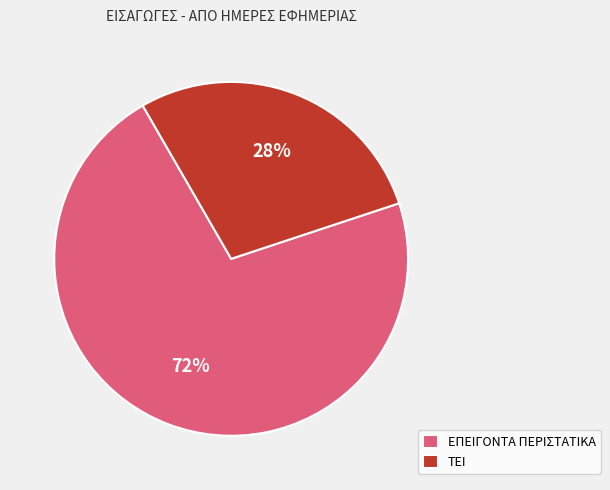

Which has a higher value, ΕΠΕΙΓΟΝΤΑ ΠΕΡΙΣΤΑΤΙΚΑ or ΤΕΙ?

ΕΠΕΙΓΟΝΤΑ ΠΕΡΙΣΤΑΤΙΚΑ